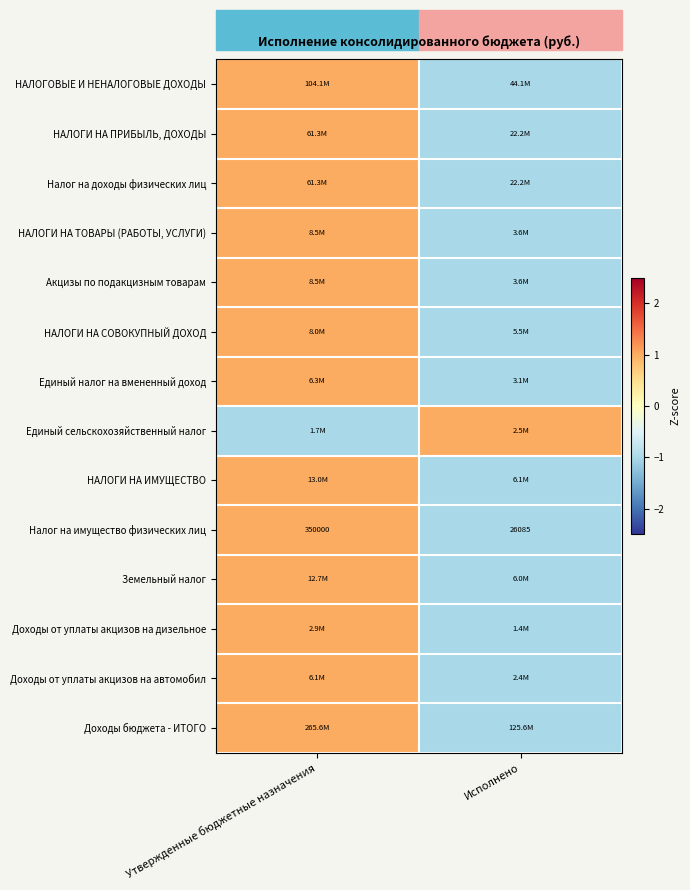

At which category does the chart reach its peak across all series?

Утвержденные бюджетные назначения